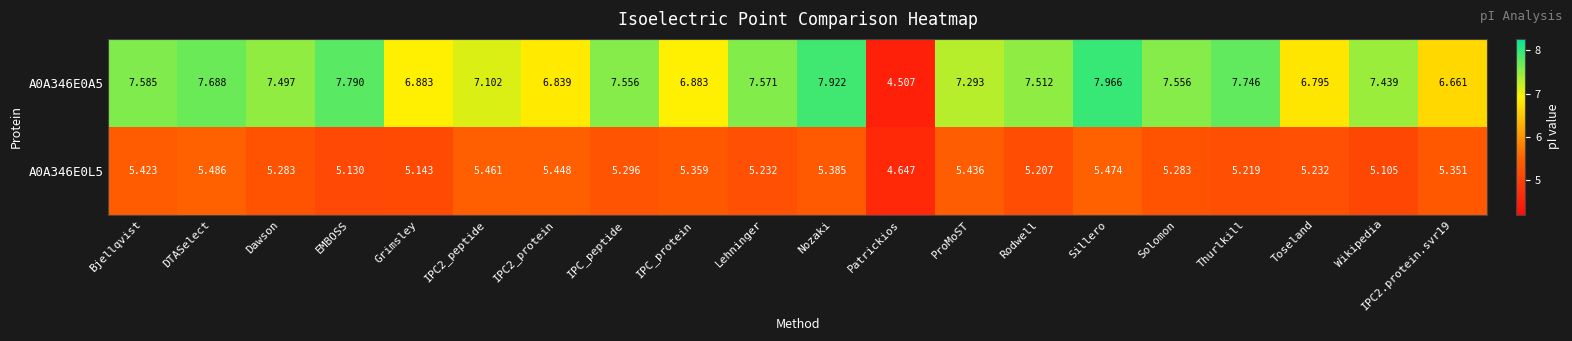

Where does the A0A346E0L5 series first go above 5?

Bjellqvist